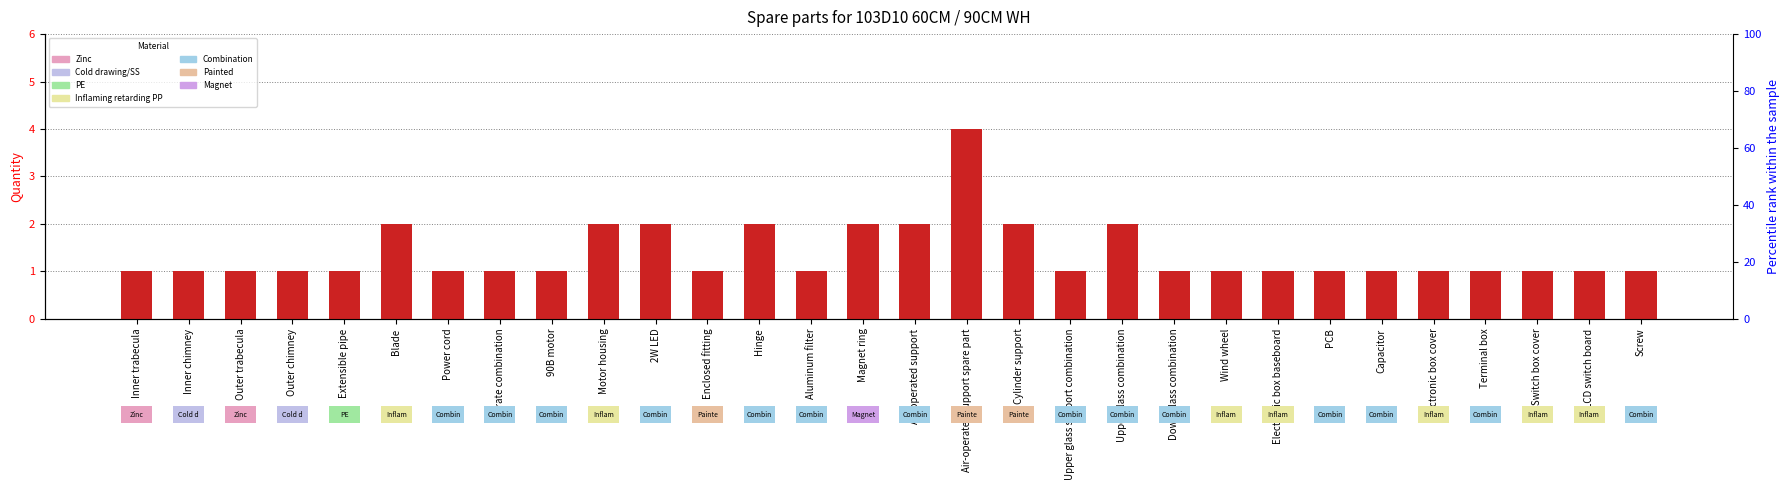

Reading right to left, extract all data points from this chart.

Screw=1	LCD switch board=1	Switch box cover=1	Terminal box=1	Electronic box cover=1	Capacitor=1	PCB=1	Electronic box baseboard=1	Wind wheel=1	Down glass combination=1	Upper glass combination=2	Upper glass support combination=1	Cylinder support=2	Air-operated support spare part=4	Air-operated support=2	Magnet ring=2	Aluminum filter=1	Hinge=2	Enclosed fitting=1	2W LED=2	Motor housing=2	90B motor=1	Crate combination=1	Power cord=1	Blade=2	Extensible pipe=1	Outer chimney=1	Outer trabecula=1	Inner chimney=1	Inner trabecula=1